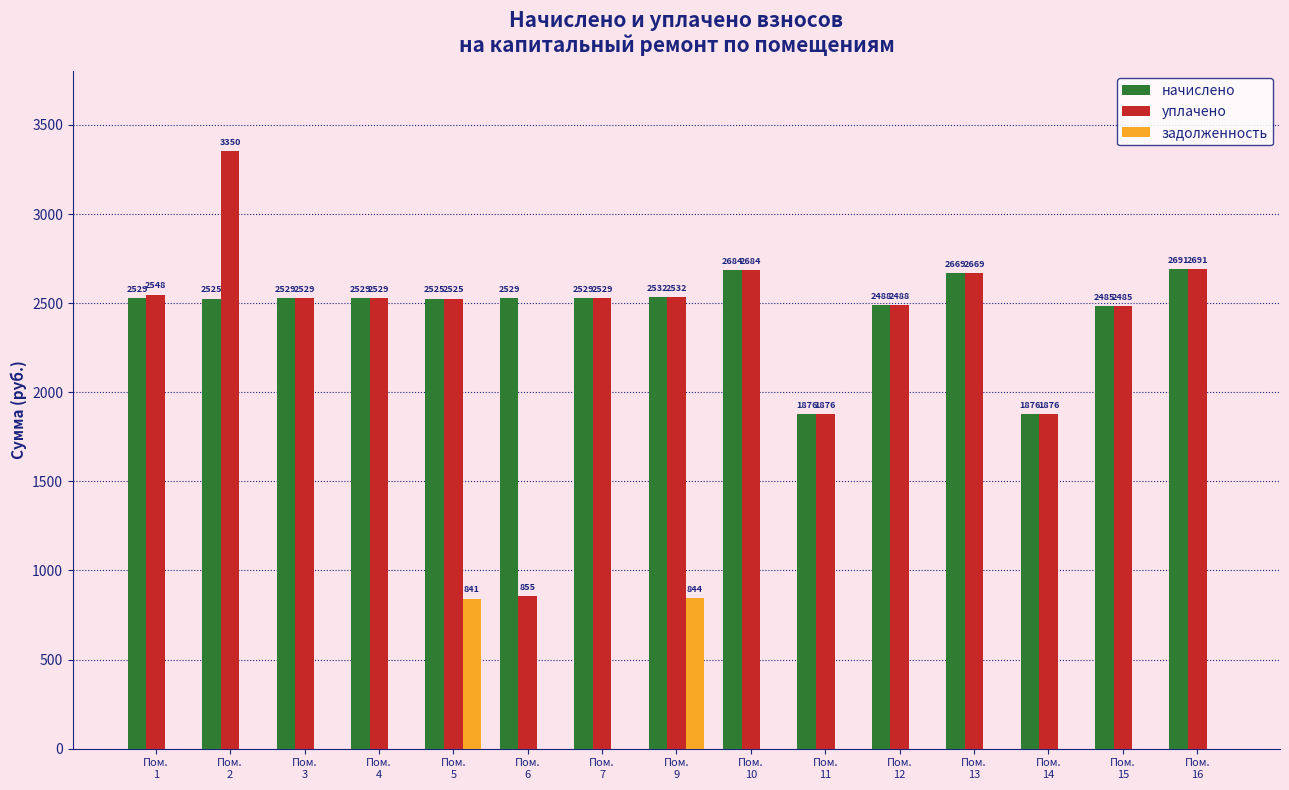

Which series has the largest total across all categories?

начислено